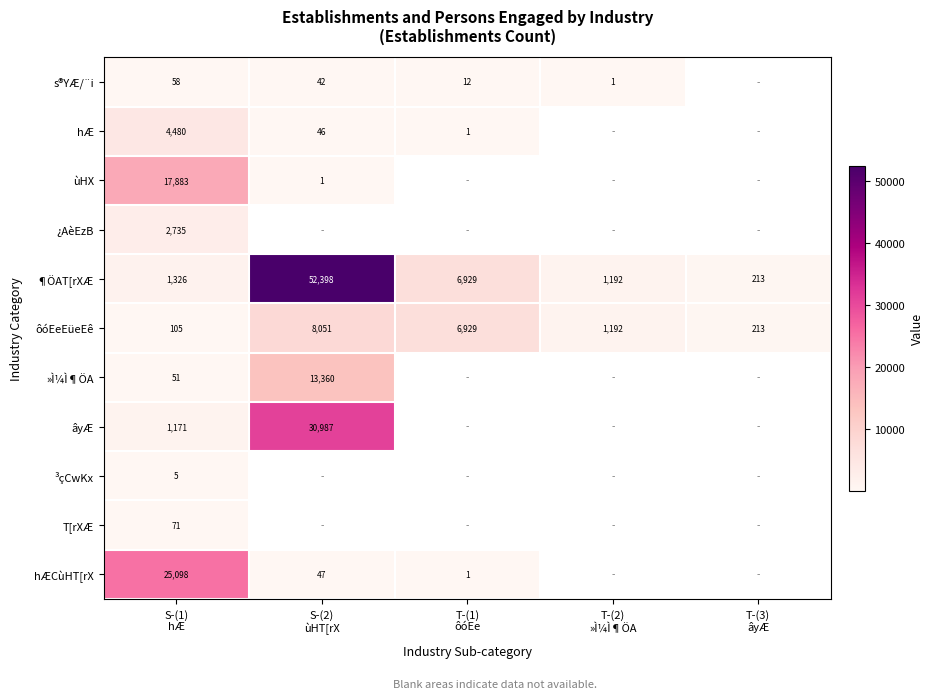

What is the average value of the ¶ÖAT[rXÆ series?

12412